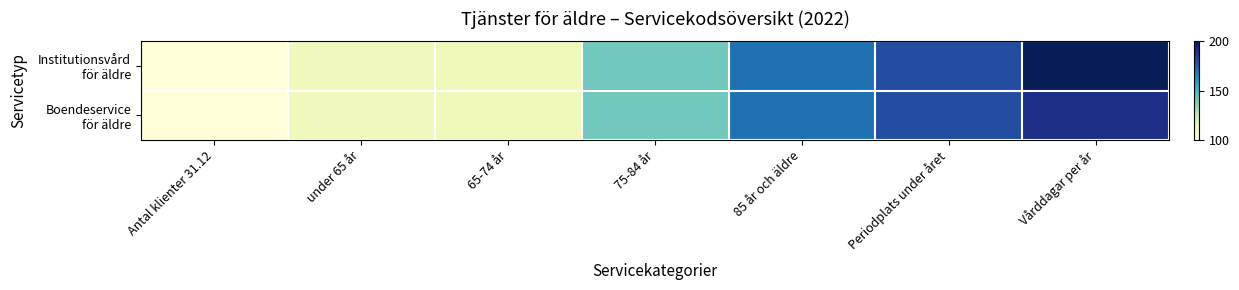

At 75-84 år, list the series in order from smallest to largest.

Institutionsvård för äldre, Boendeservice för äldre